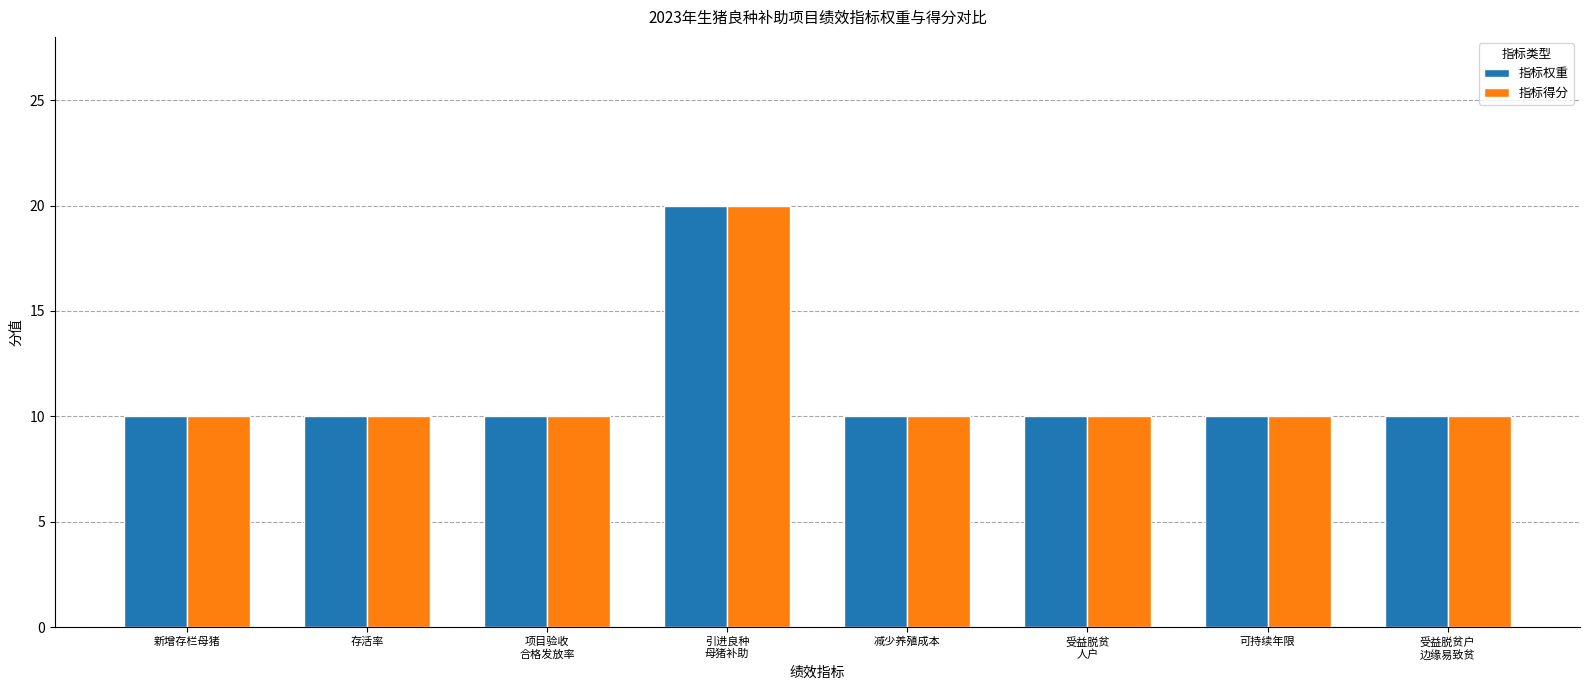

How many bars are there in each group?

2